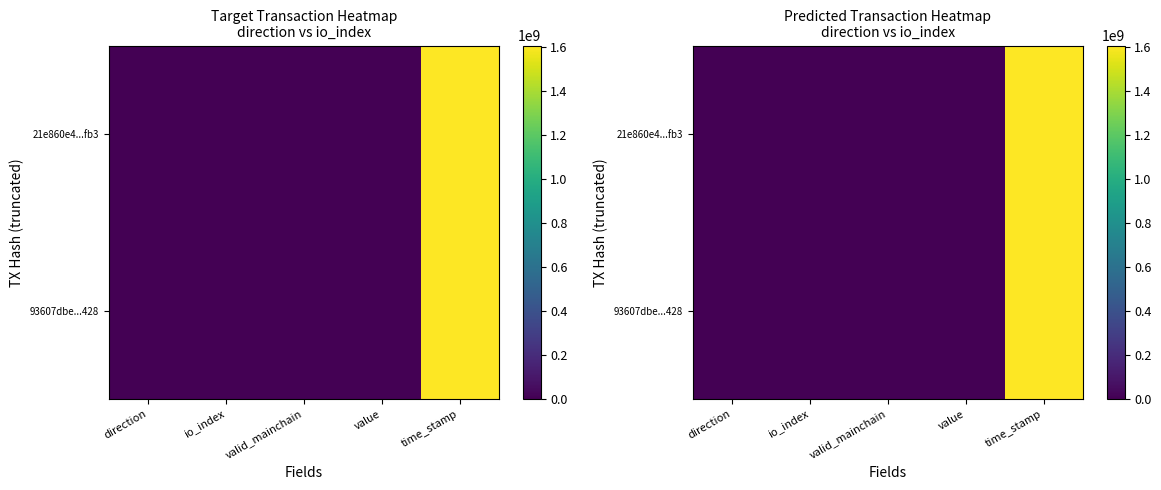

Count the number of data series in this chart.

2